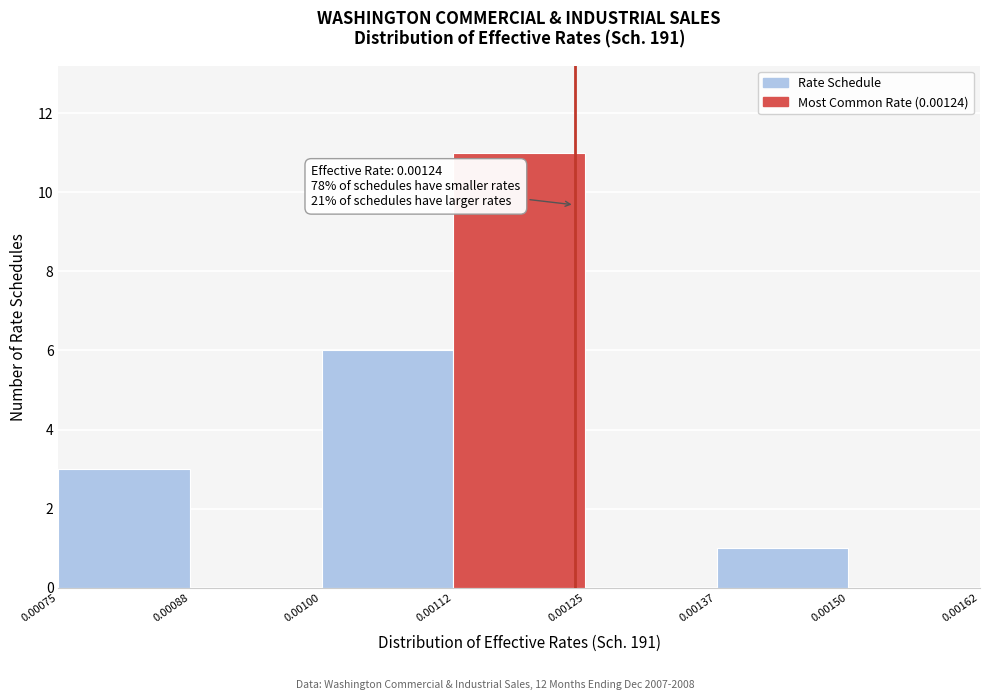

Which range on the x-axis has the tallest bar?

0.00112 to 0.00125